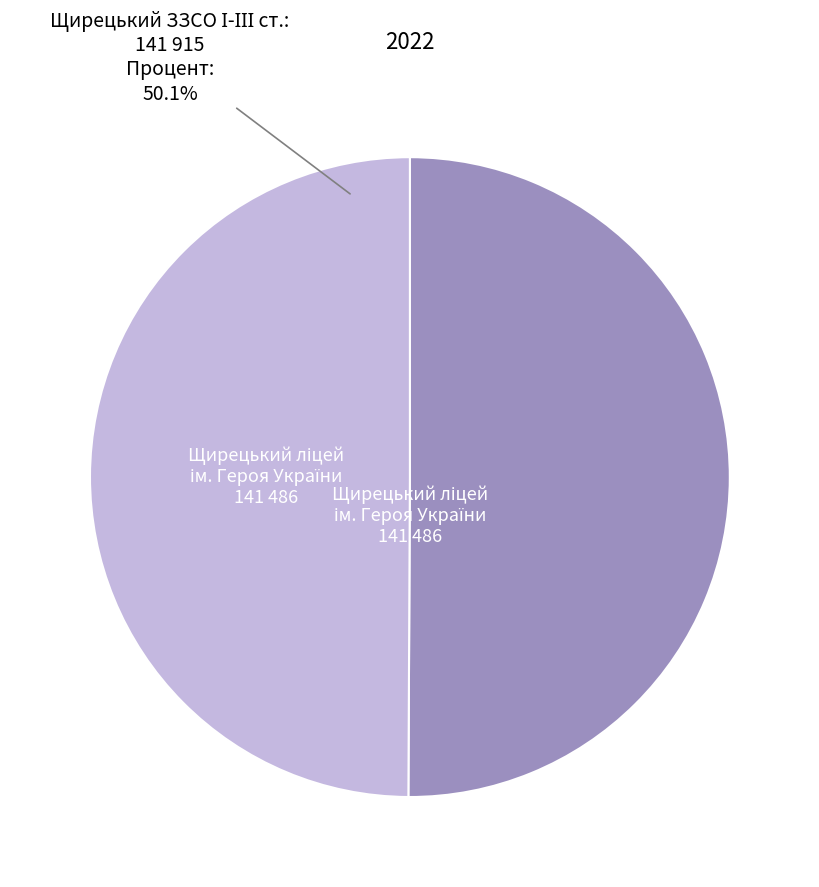

What is the change in value from Щирецький заклад загальної середньої освіти І-ІІІ ступенів to ЩИРЕЦЬКИЙ ЛІЦЕЙ ІМЕНІ ГЕРОЯ УКРАЇНИ БОГДАНА ІЛЬКІВА?

-429